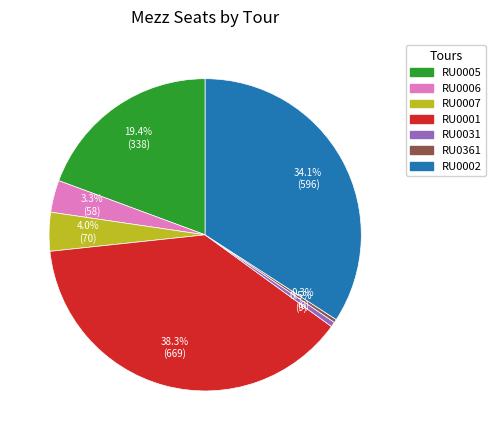

How many slices are in this pie chart?

7